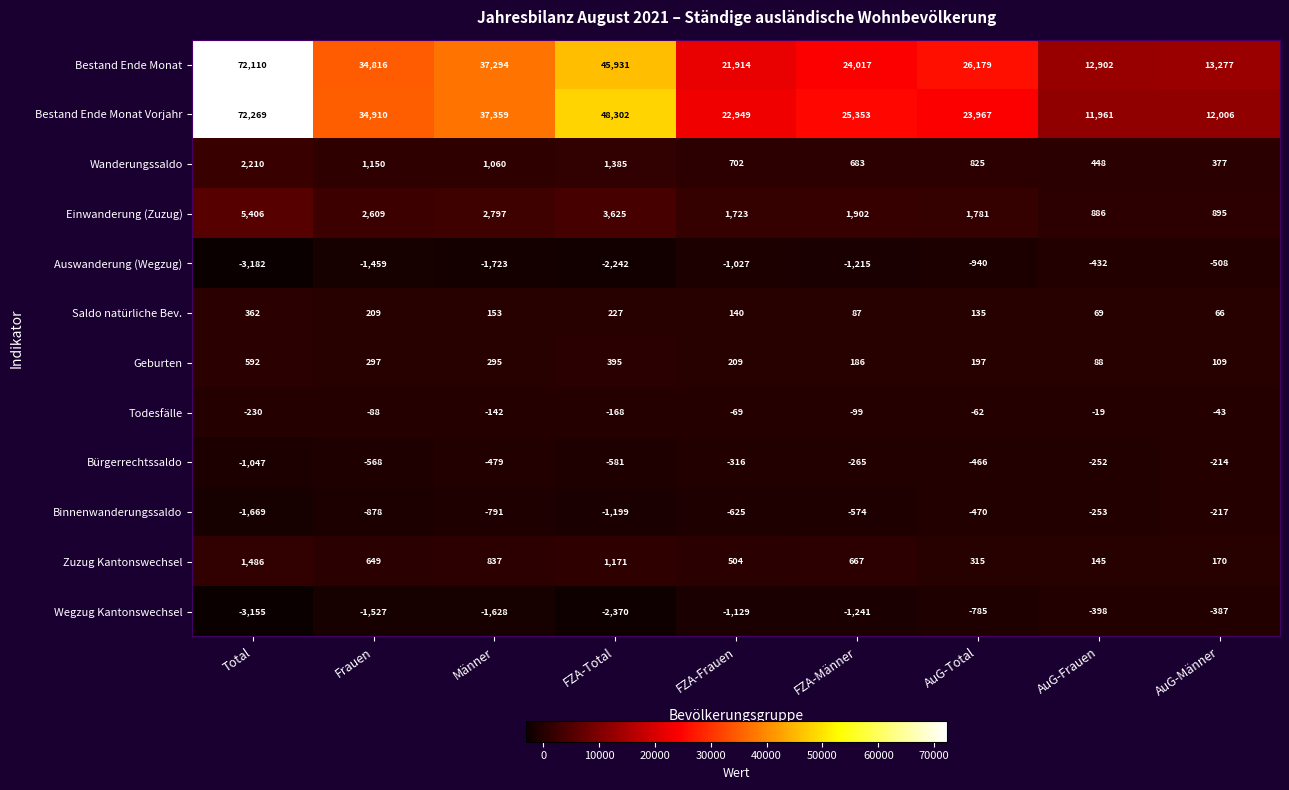

Where does the Todesfälle series first go above -88?

FZA-Frauen